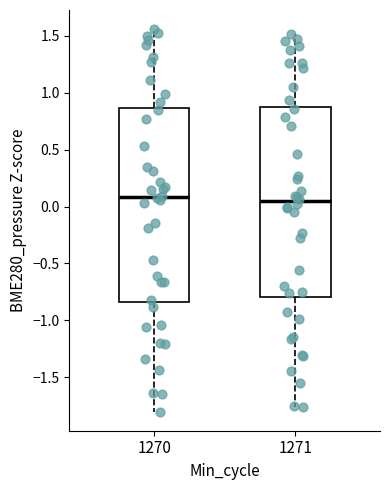

Reading left to right, transcribe this box plot: for each box, give where its median line is, the range the box spans, and where its two whiskers end, as read against the y-axis. The values are not printed on the chart, so give them approximately, as read against the axis.

1270: median 0.10, box -0.85 to 0.85, whiskers -1.80 to 1.55
1271: median 0.05, box -0.80 to 0.90, whiskers -1.75 to 1.50